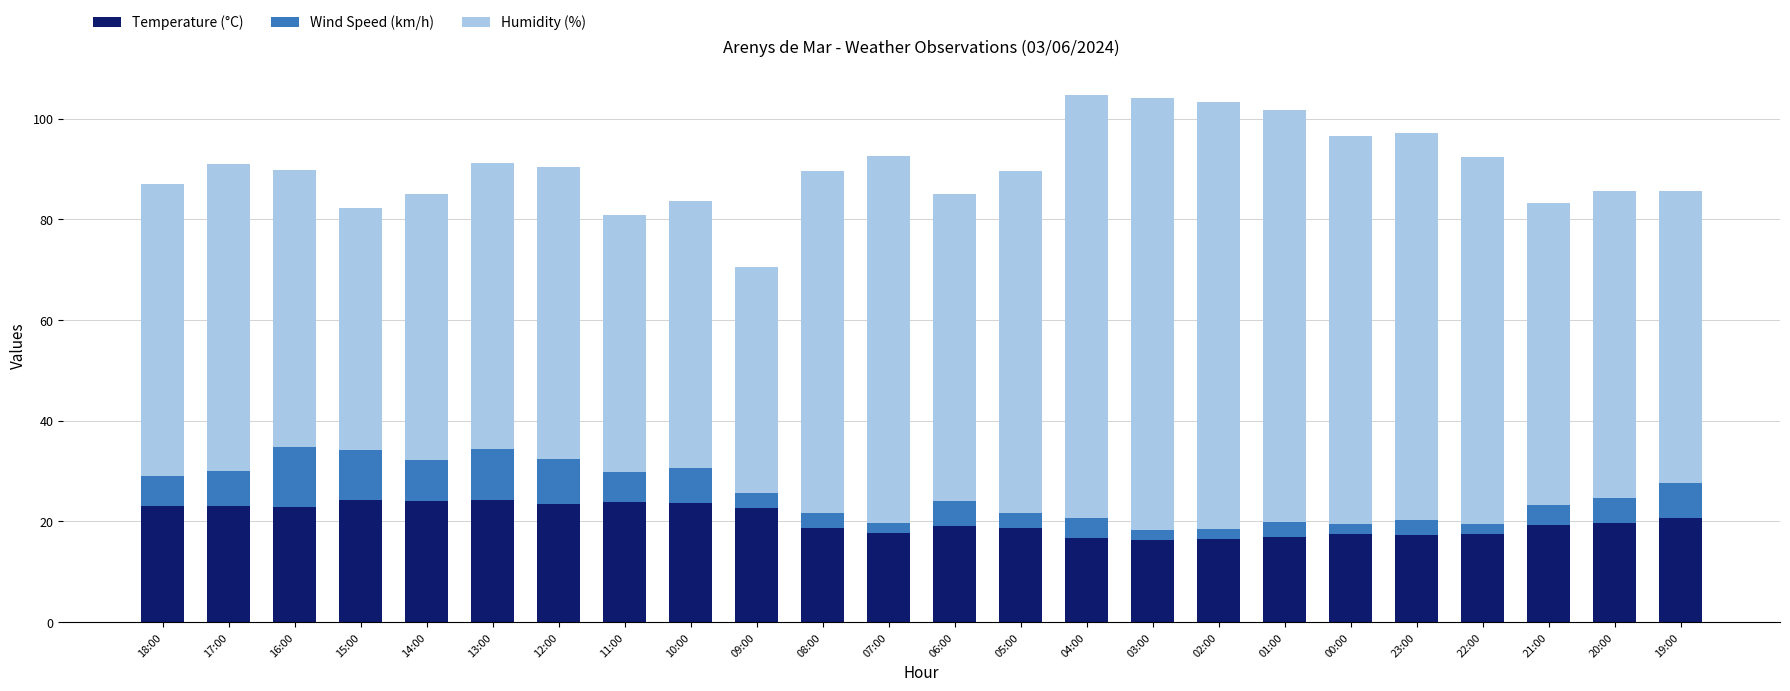

What is the total value across all series at 16:00?

89.8